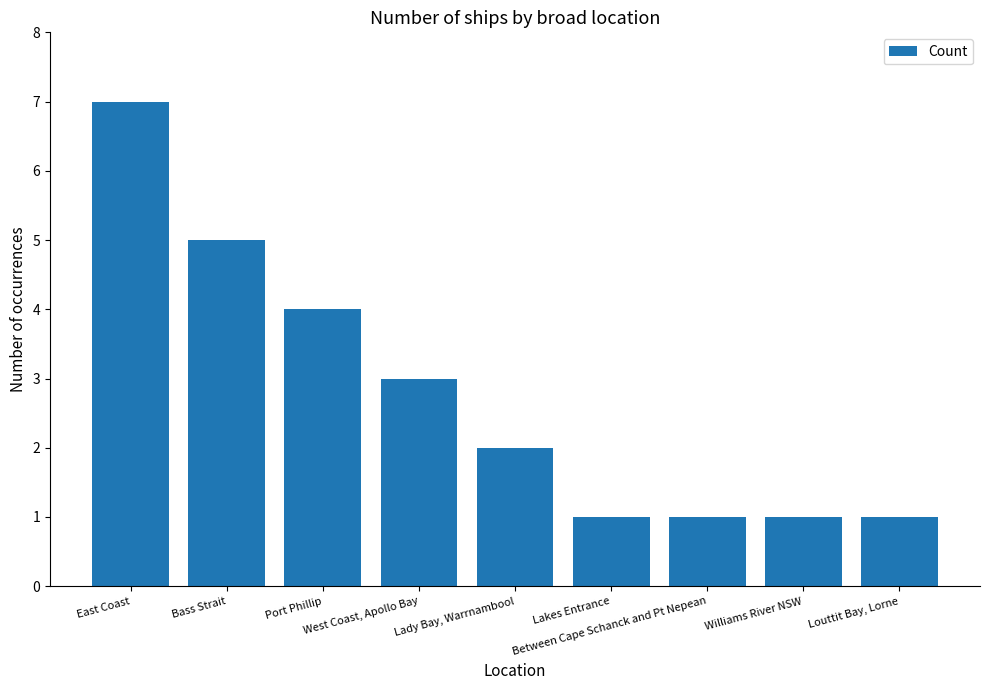

What is the difference between the maximum and second lowest values?

6